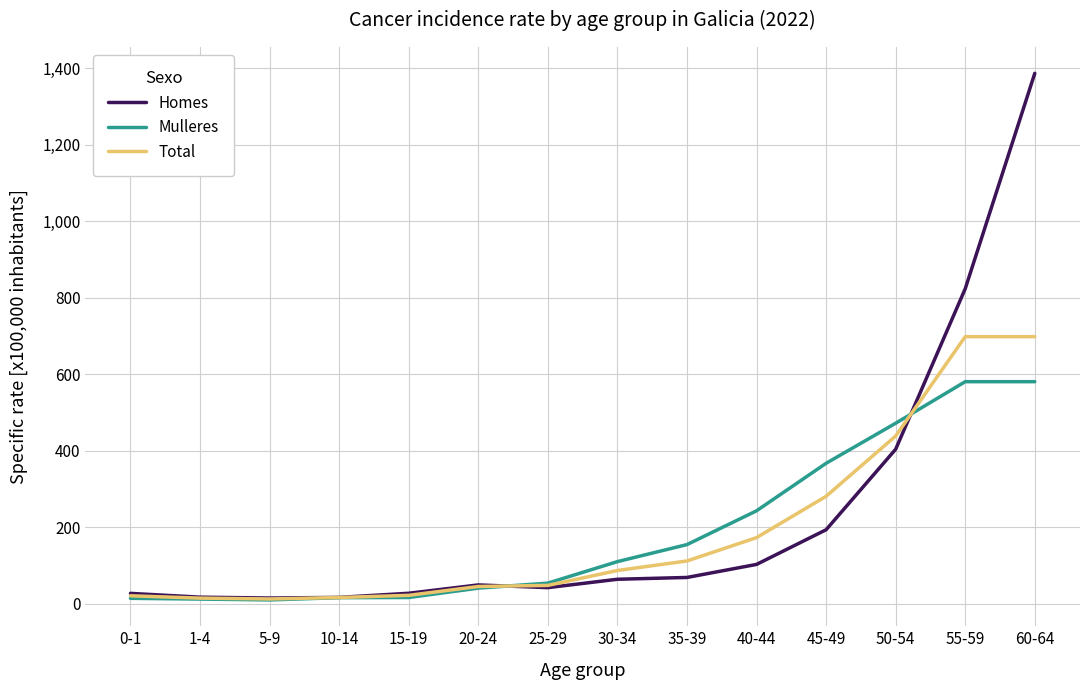

What position from the left is 25-29?

7